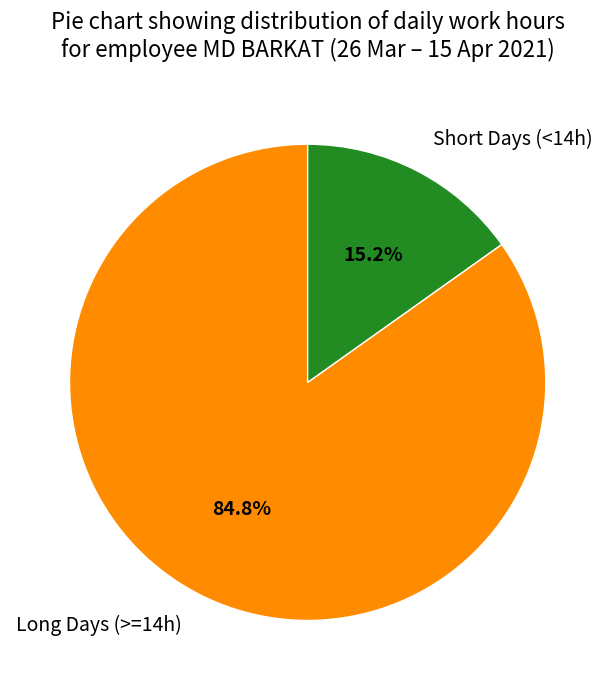

Is there any slice that represents more than half of the pie?

Yes